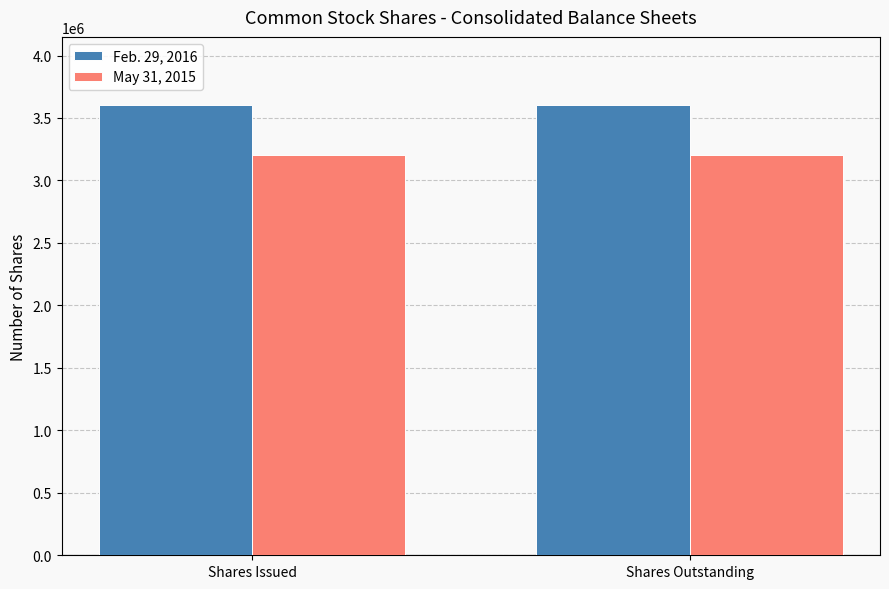

Rank the series at Shares Outstanding from lowest to highest value.

May 31, 2015, Feb. 29, 2016